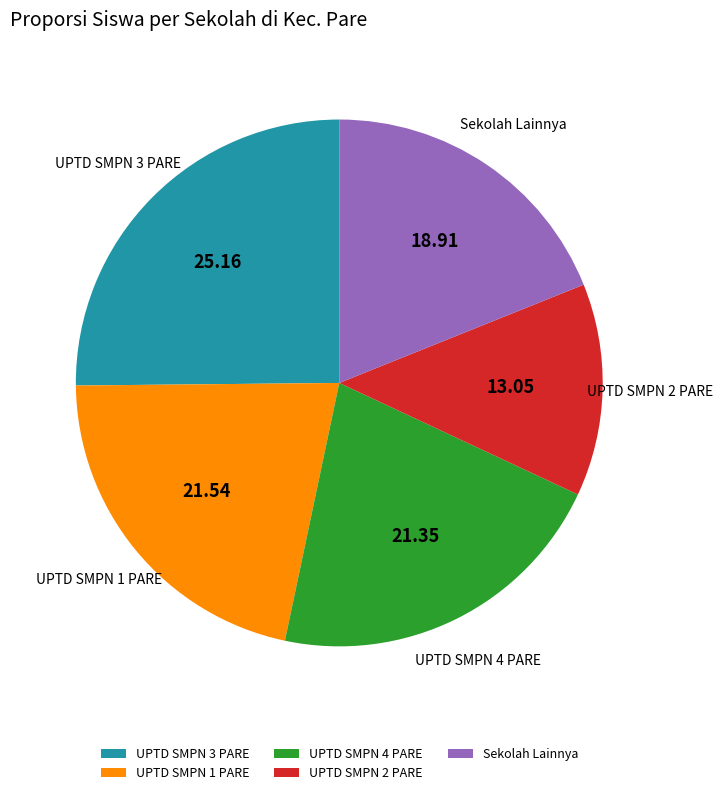

Does UPTD SMPN 1 PARE represent more than half of the total?

No